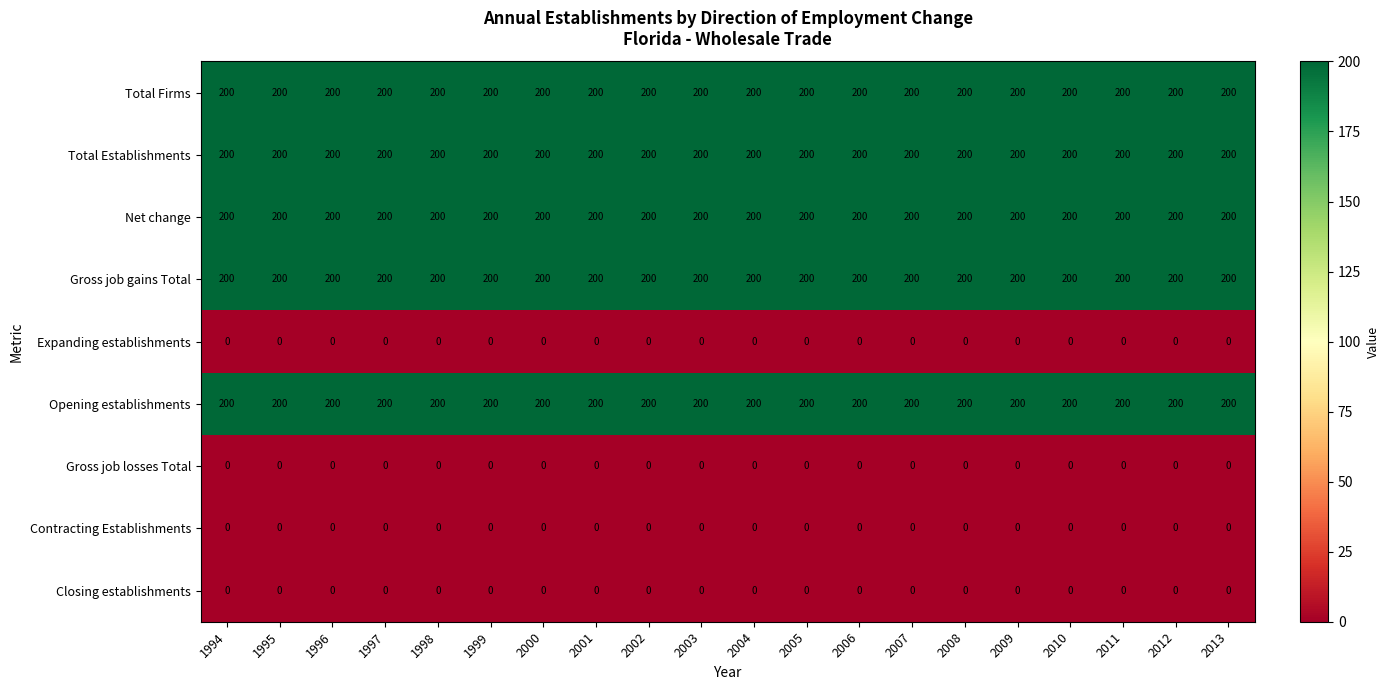

What is the greatest value displayed?

200